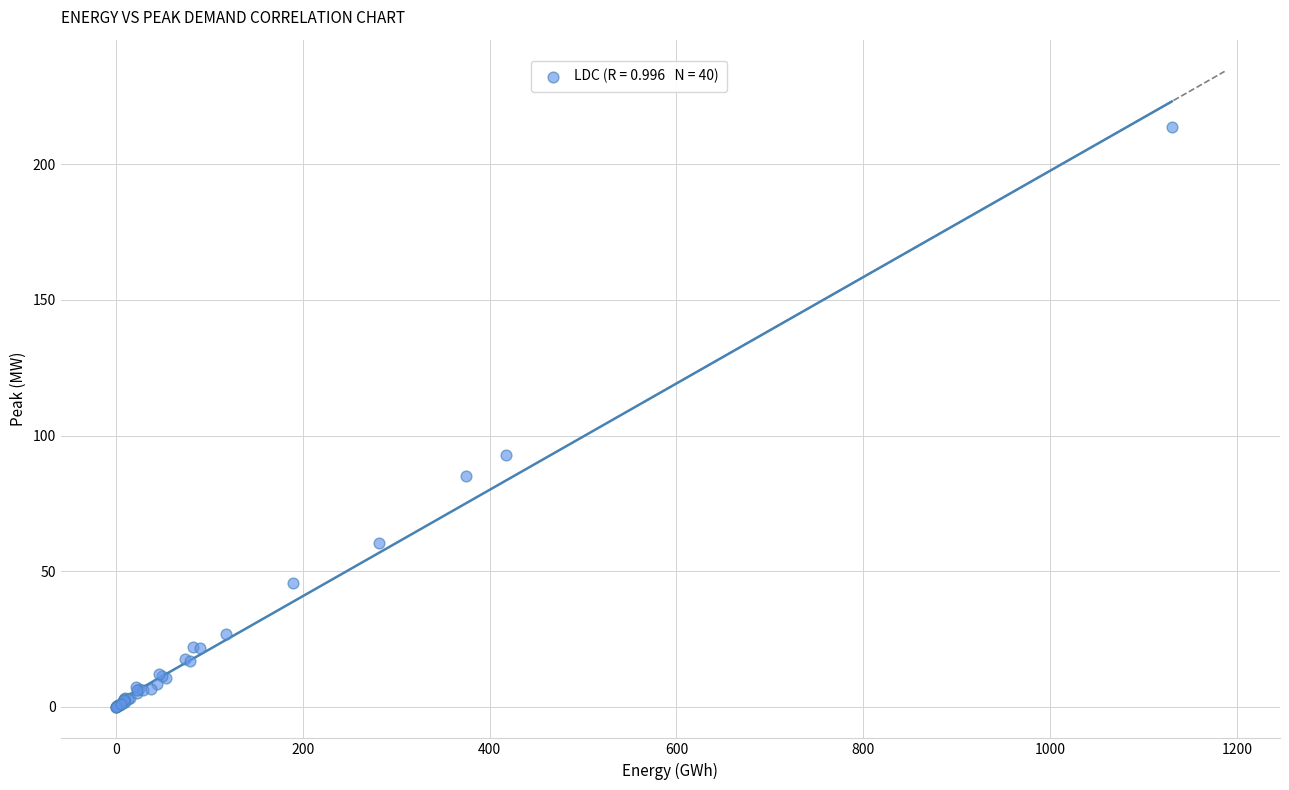

What Y value in the scatter plot is closest to 106?

93.0